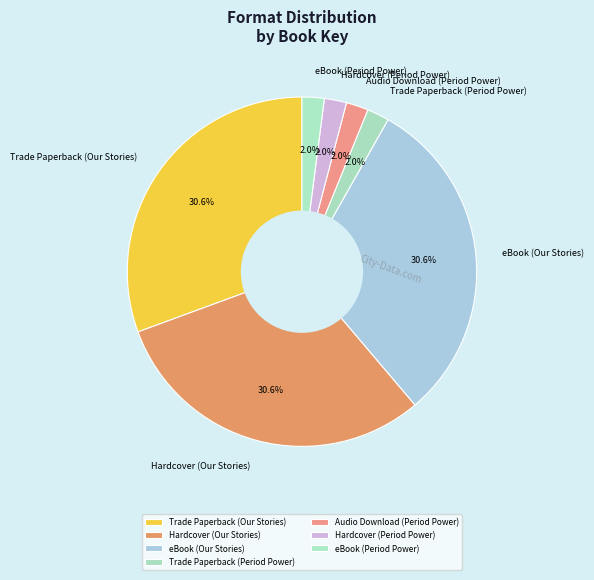

The Trade Paperback (Period Power) slice represents 9% of the pie. True or false?

False